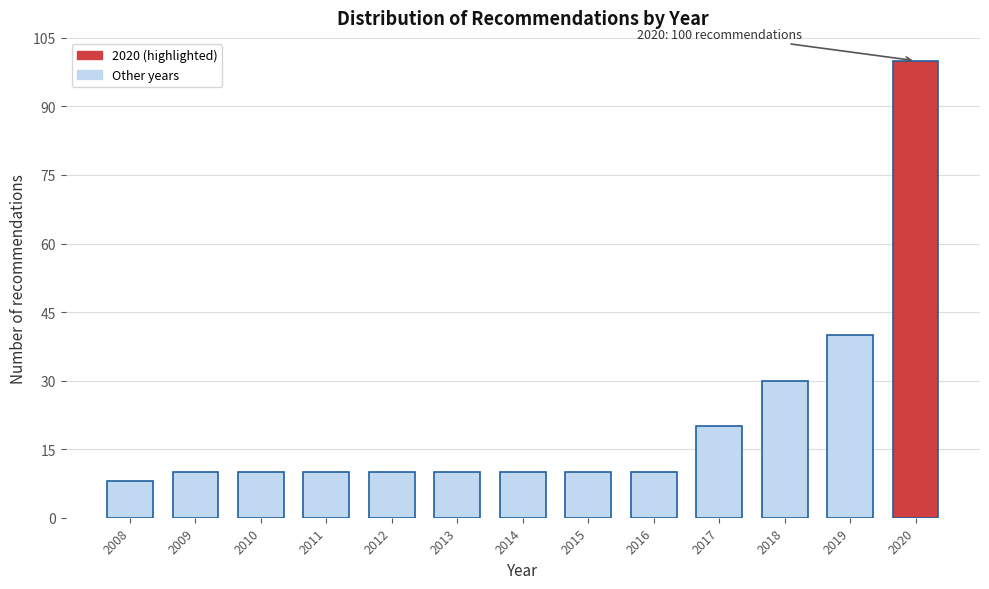

Reading right to left, list all the values displayed in this chart.

2020=100	2019=40	2018=30	2017=20	2016=10	2015=10	2014=10	2013=10	2012=10	2011=10	2010=10	2009=10	2008=8